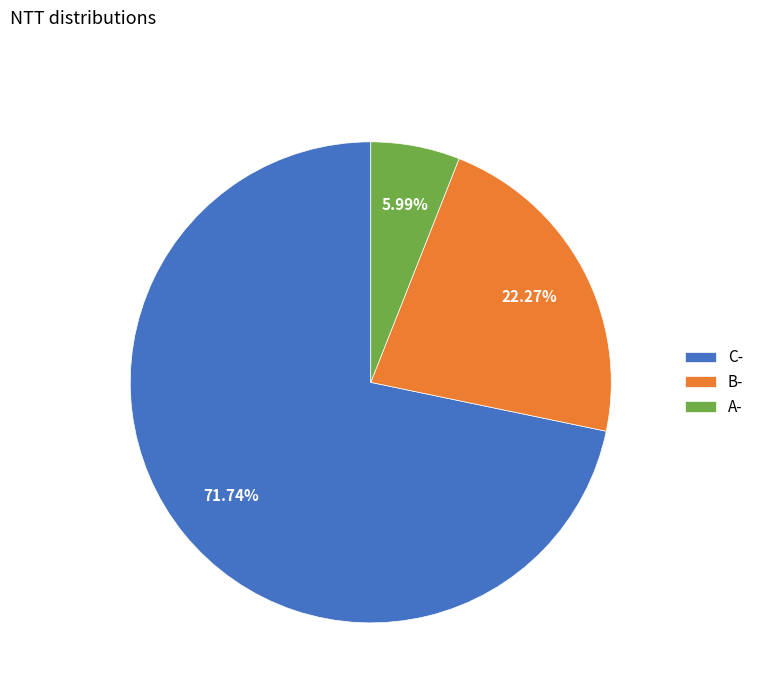

To the nearest percent, what percentage of the pie is C-?

72%